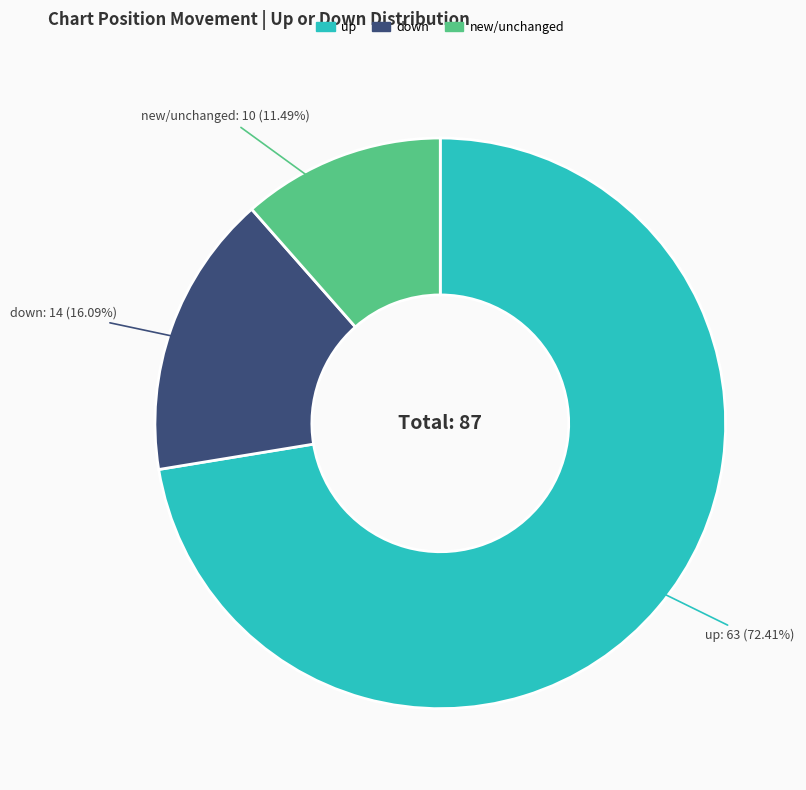

How many slices are in this pie chart?

3